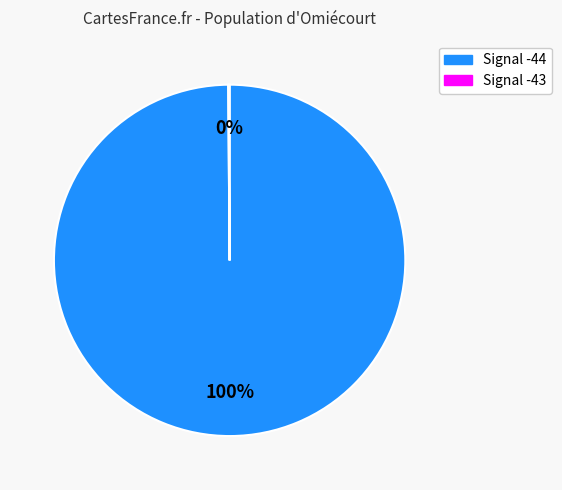

Is there a majority slice in this chart?

Yes